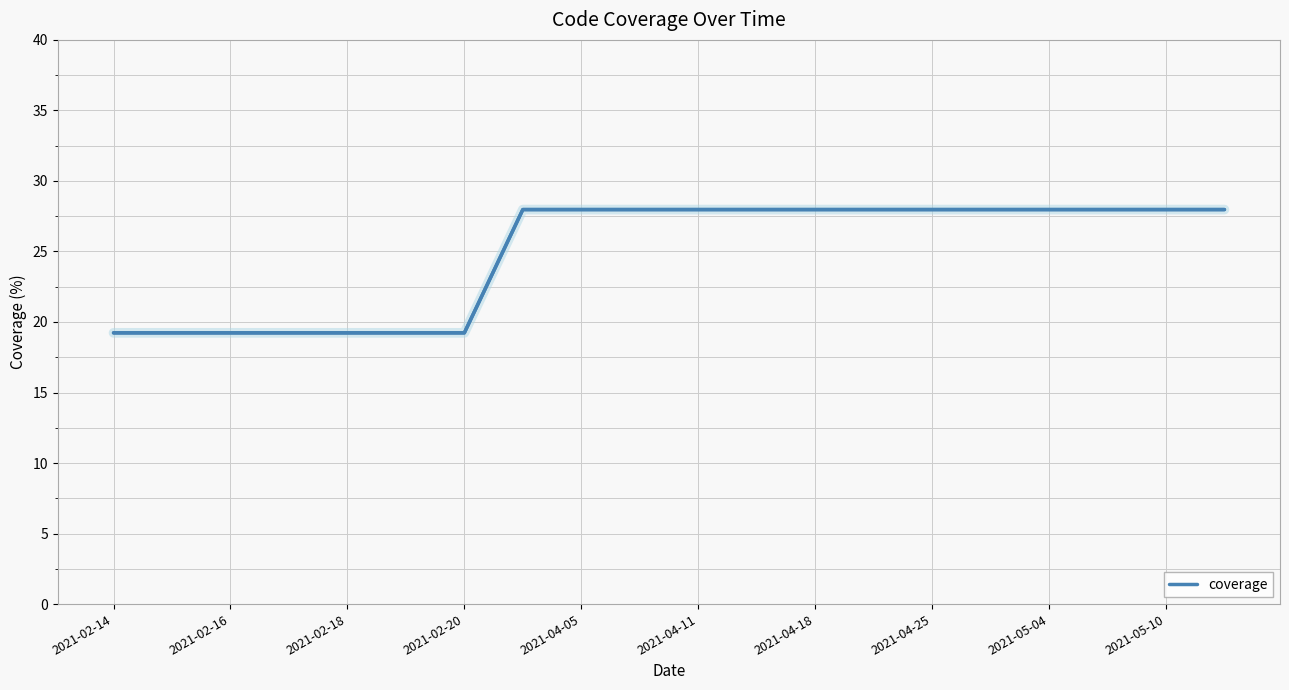

What is the greatest value displayed?

28.0